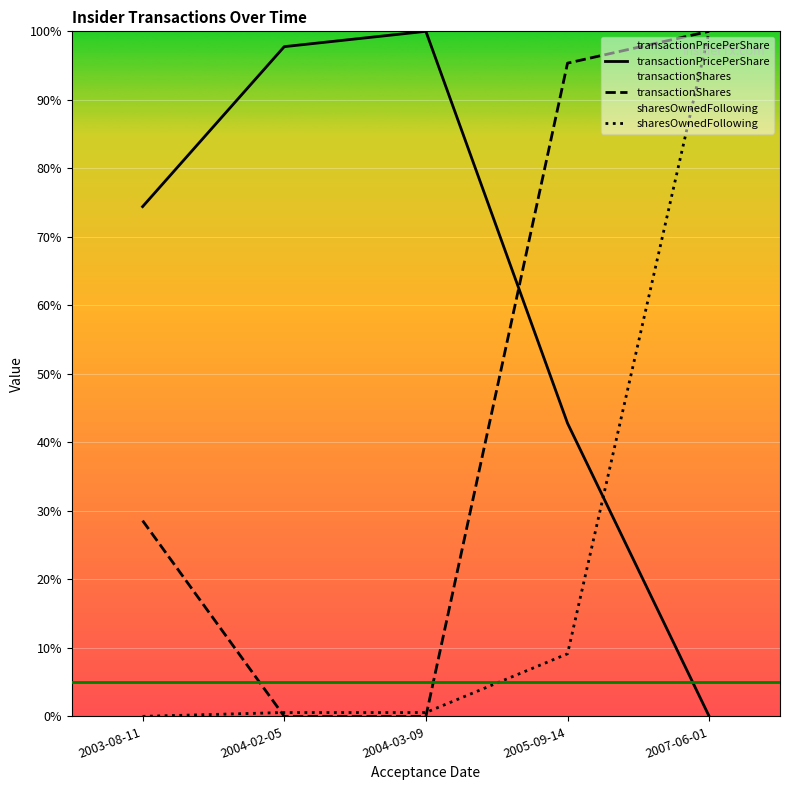

What is the total value across all series at 2004-02-05?

98.3